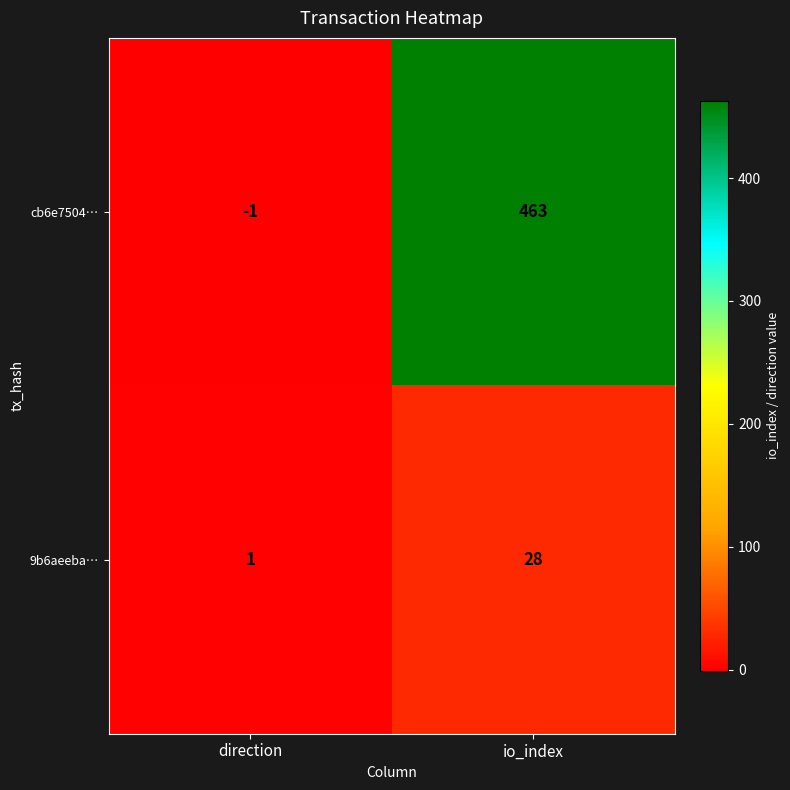

What is the sum of the 9b6aeeba… values at direction and io_index?

29